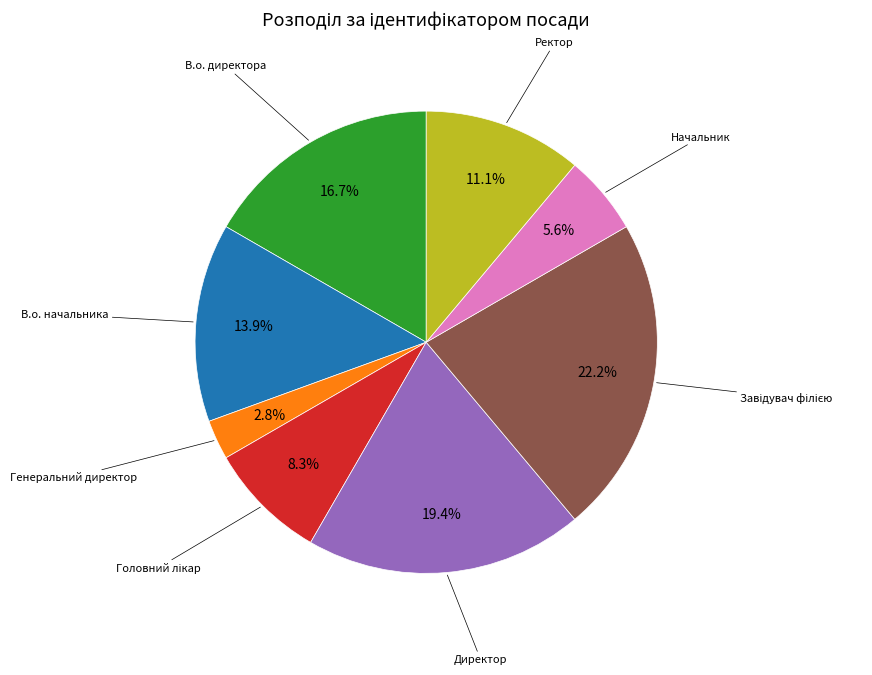

To the nearest percent, what is the difference between the largest and smallest slice percentages?

19%